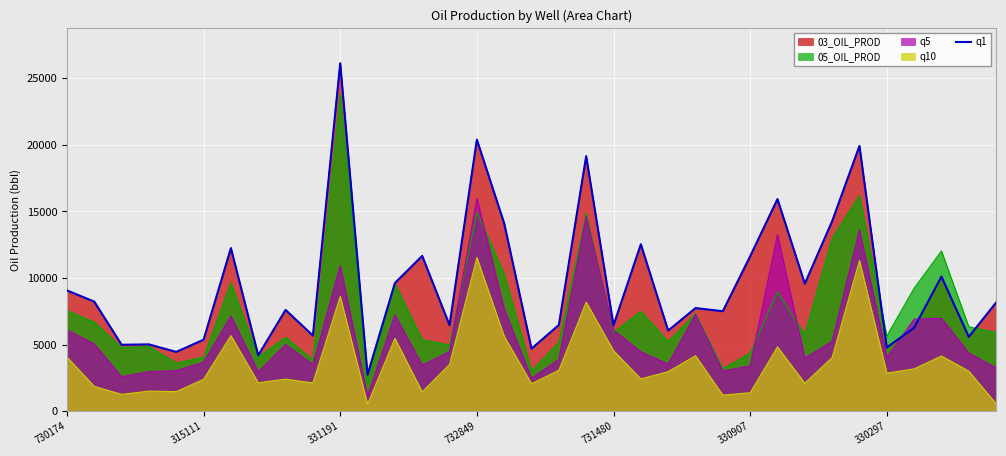

How many lines are shown in the chart?

1